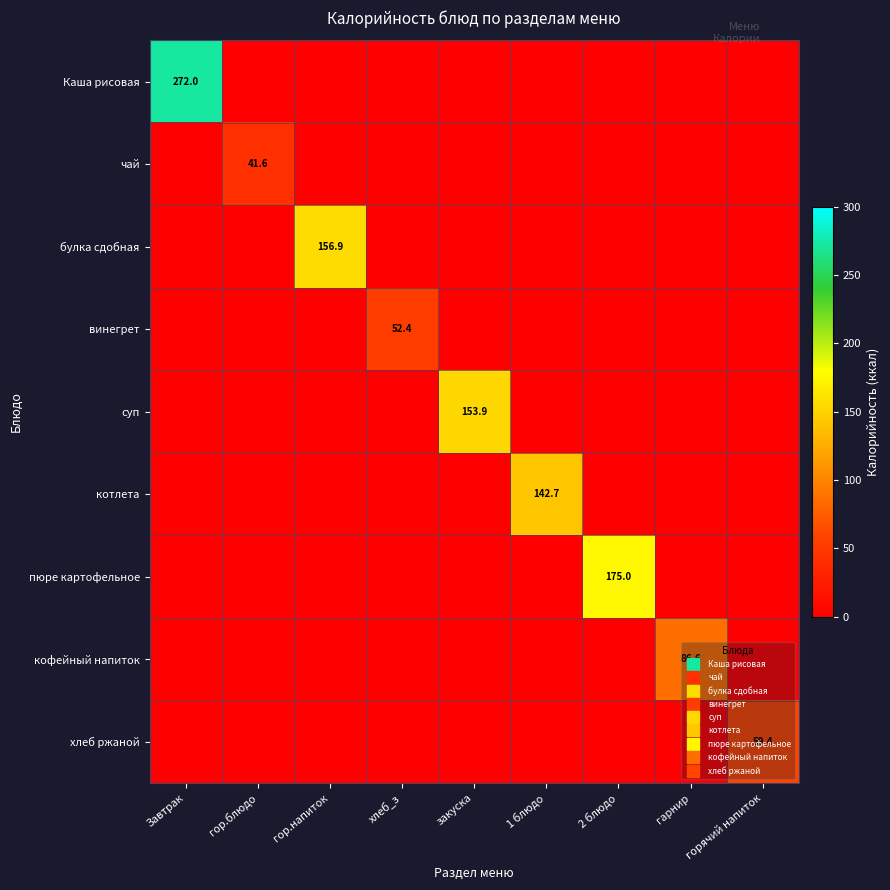

True or false: кофейный напиток has a value of 0.0 at 1 блюдо.

True